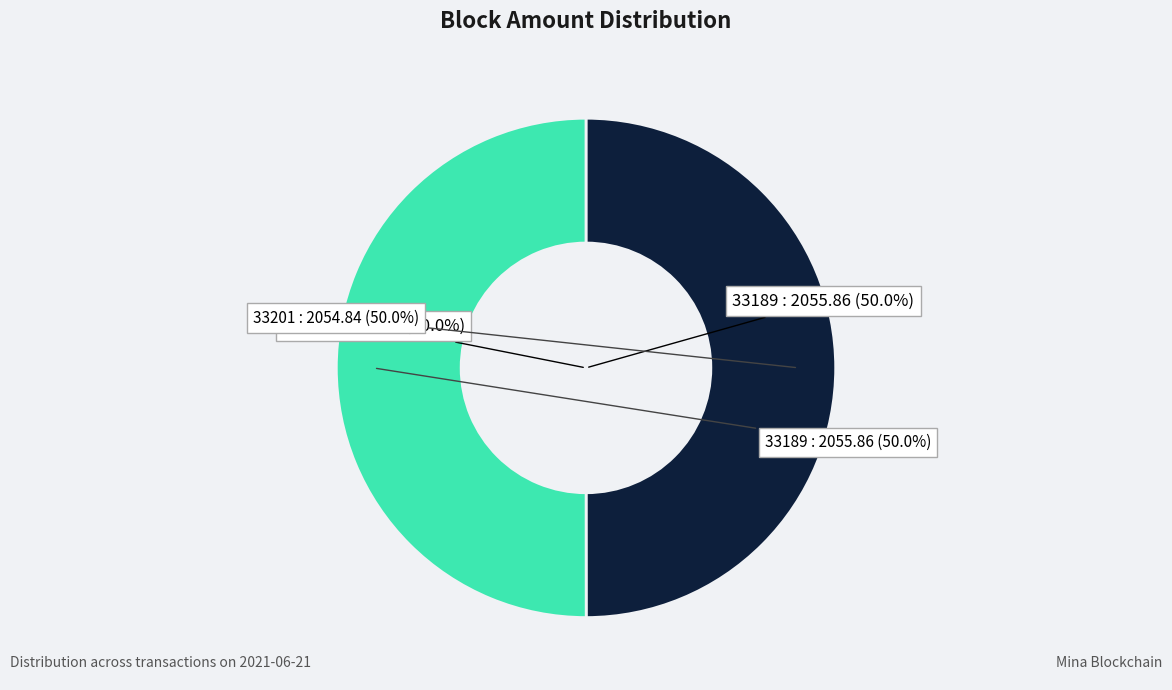

Count the number of slices in the pie.

2